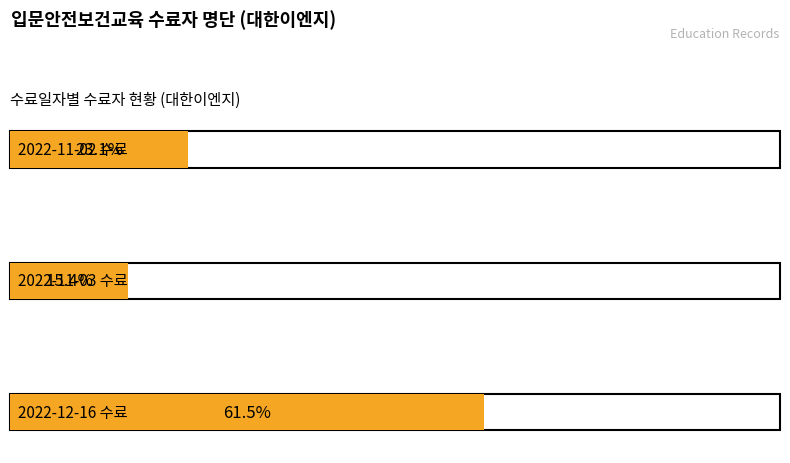

What is the label of the 2nd bar from the left?

2022-11-03